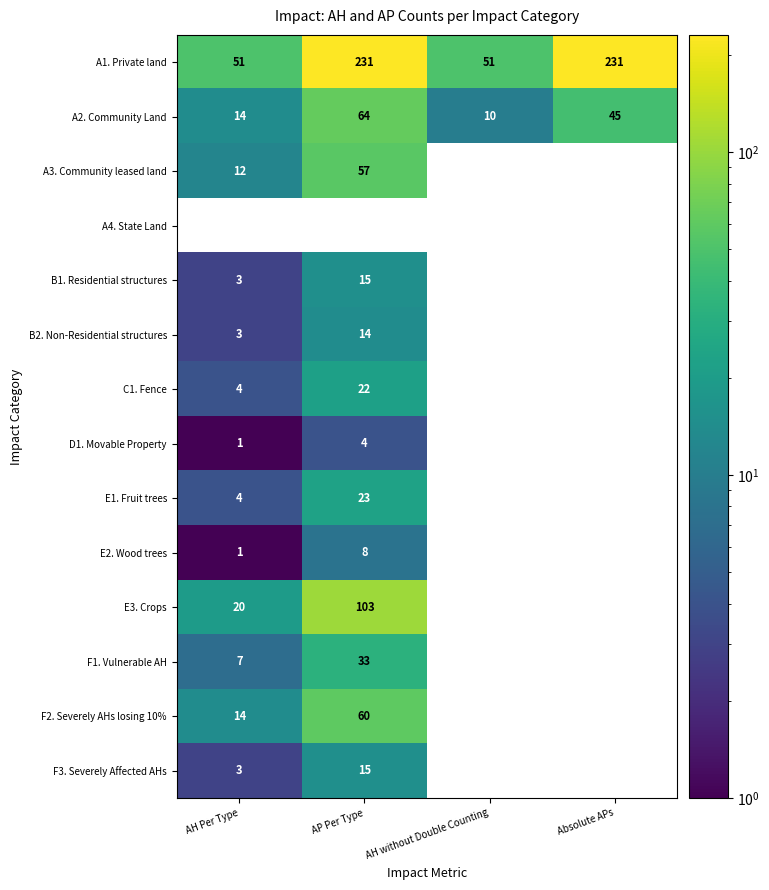

What is the difference between the B2. Non-Residential structures values at AP Per Type and AH Per Type?

11